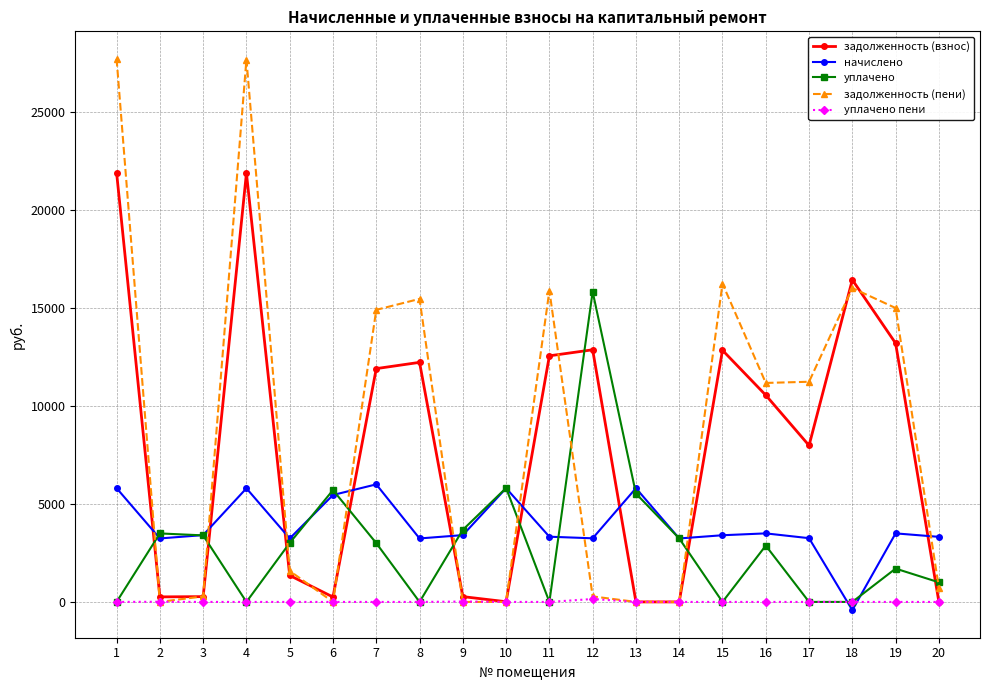

List the series in order of their peak value, lowest first.

уплачено пени, начислено, уплачено, задолженность (взнос), задолженность (пени)